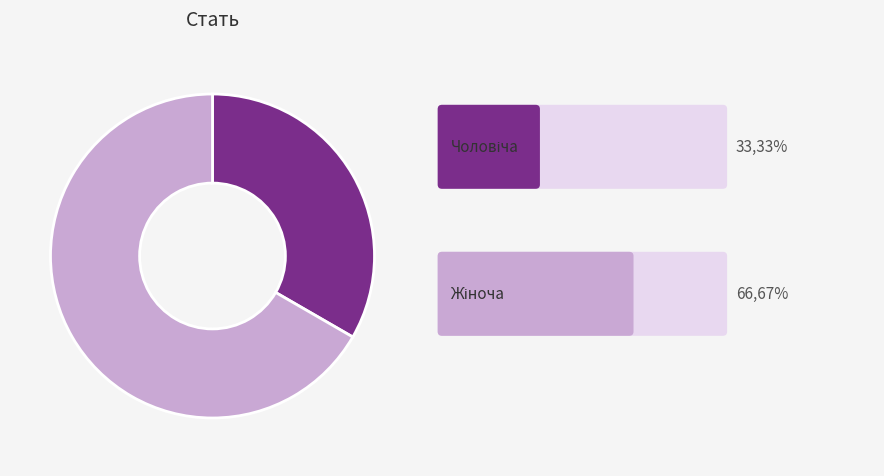

Is there any slice that represents more than half of the pie?

Yes